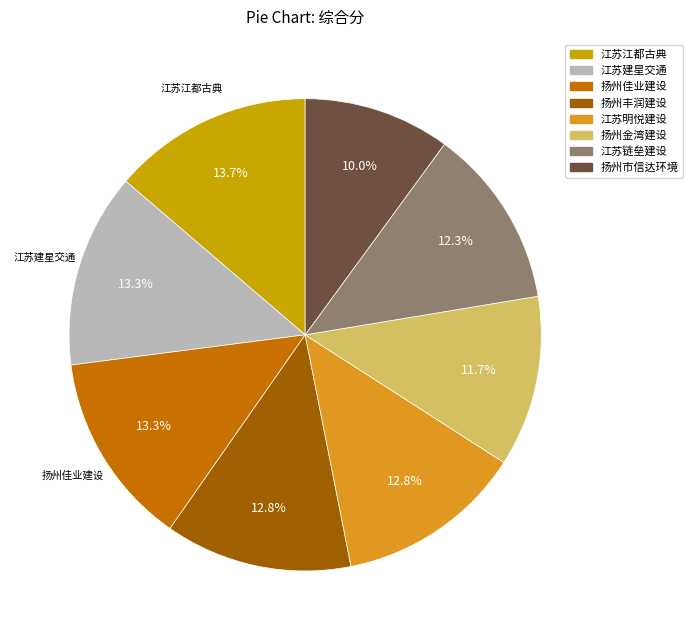

Is there any slice that represents more than half of the pie?

No